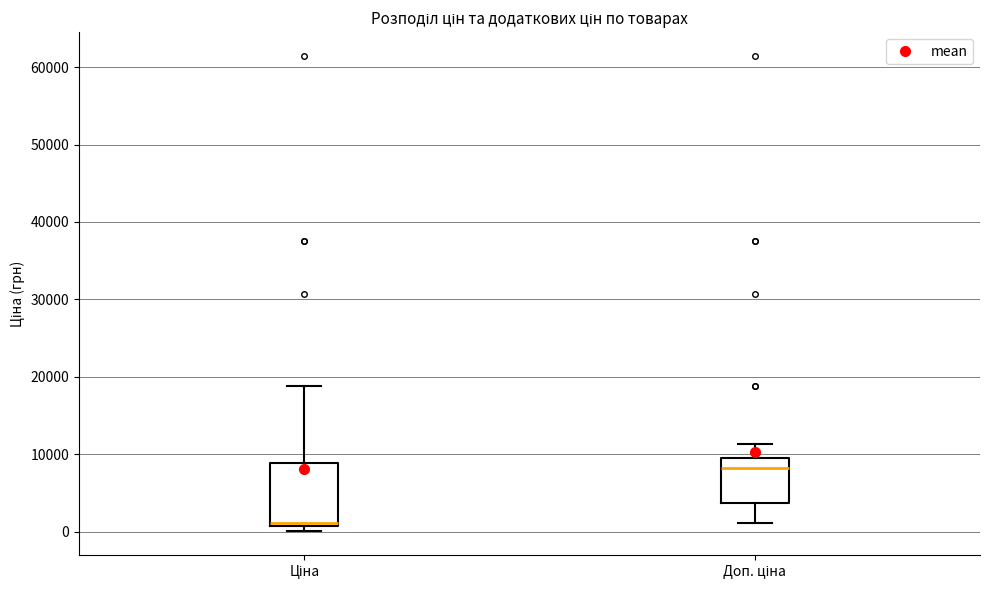

Which box has the highest median line?

Доп. ціна